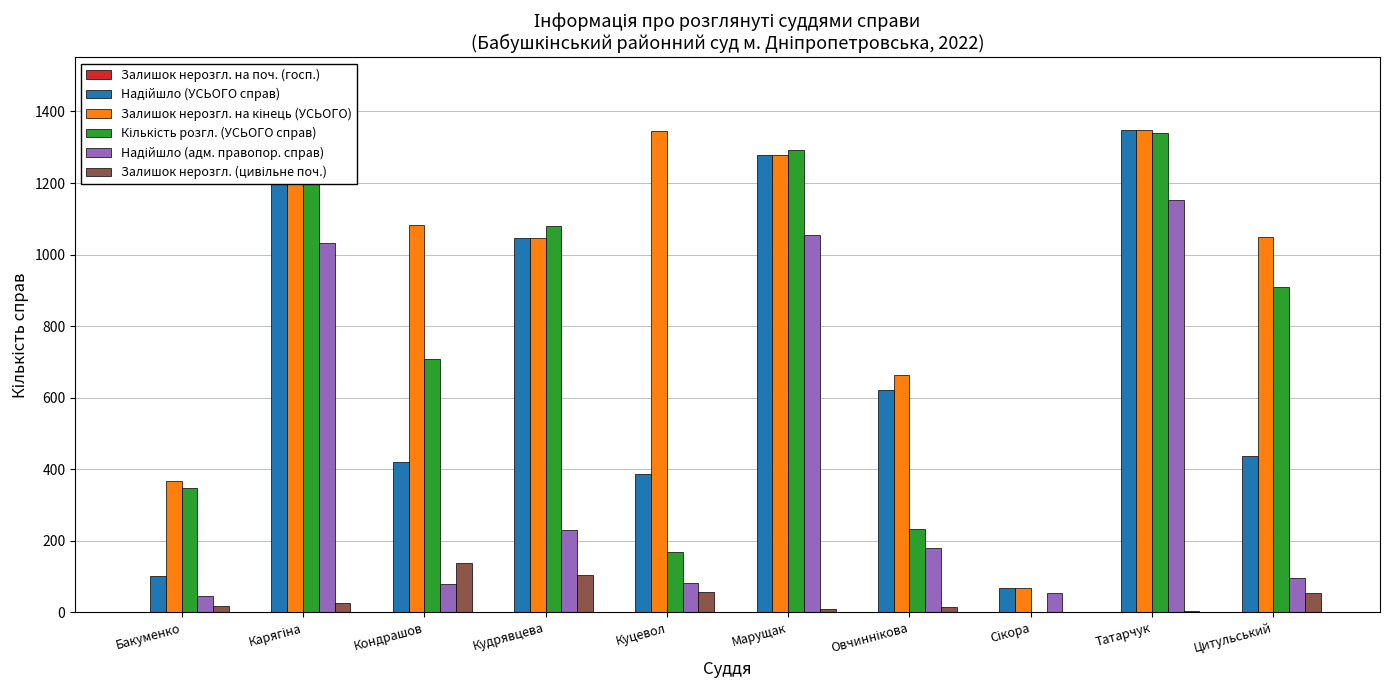

What is the greatest value displayed?

1349